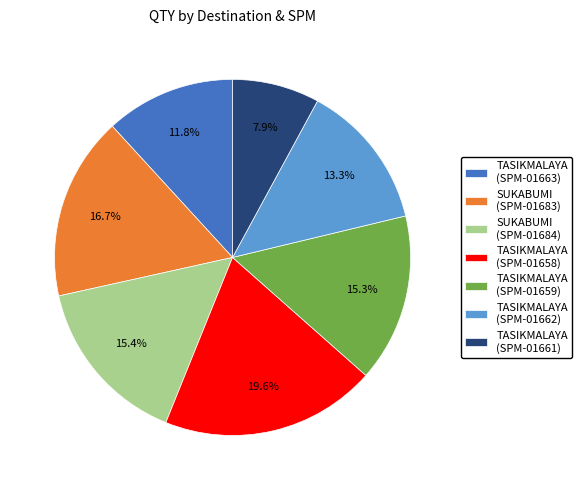

Which category has the biggest portion of the pie?

TASIKMALAYA (SPM-01658)